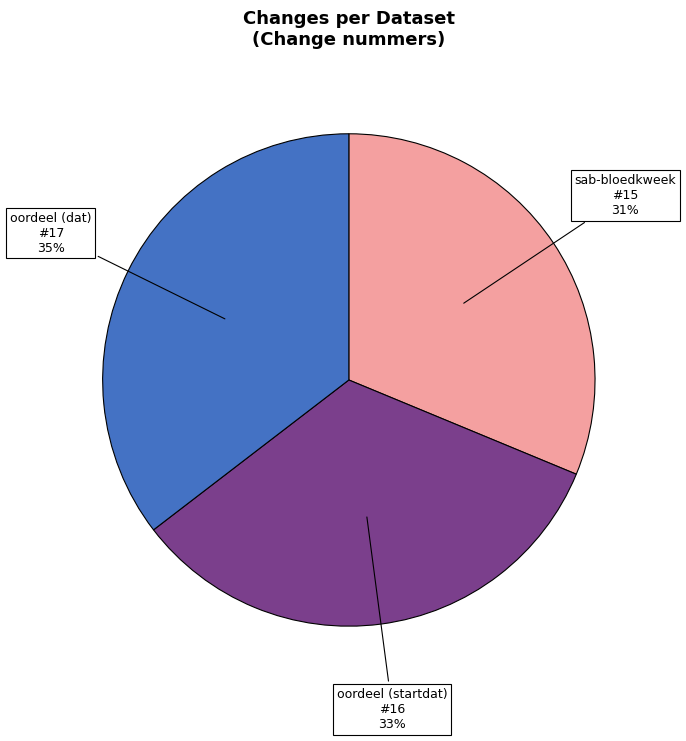

To the nearest percent, what is the difference between the largest and smallest slice percentages?

4%